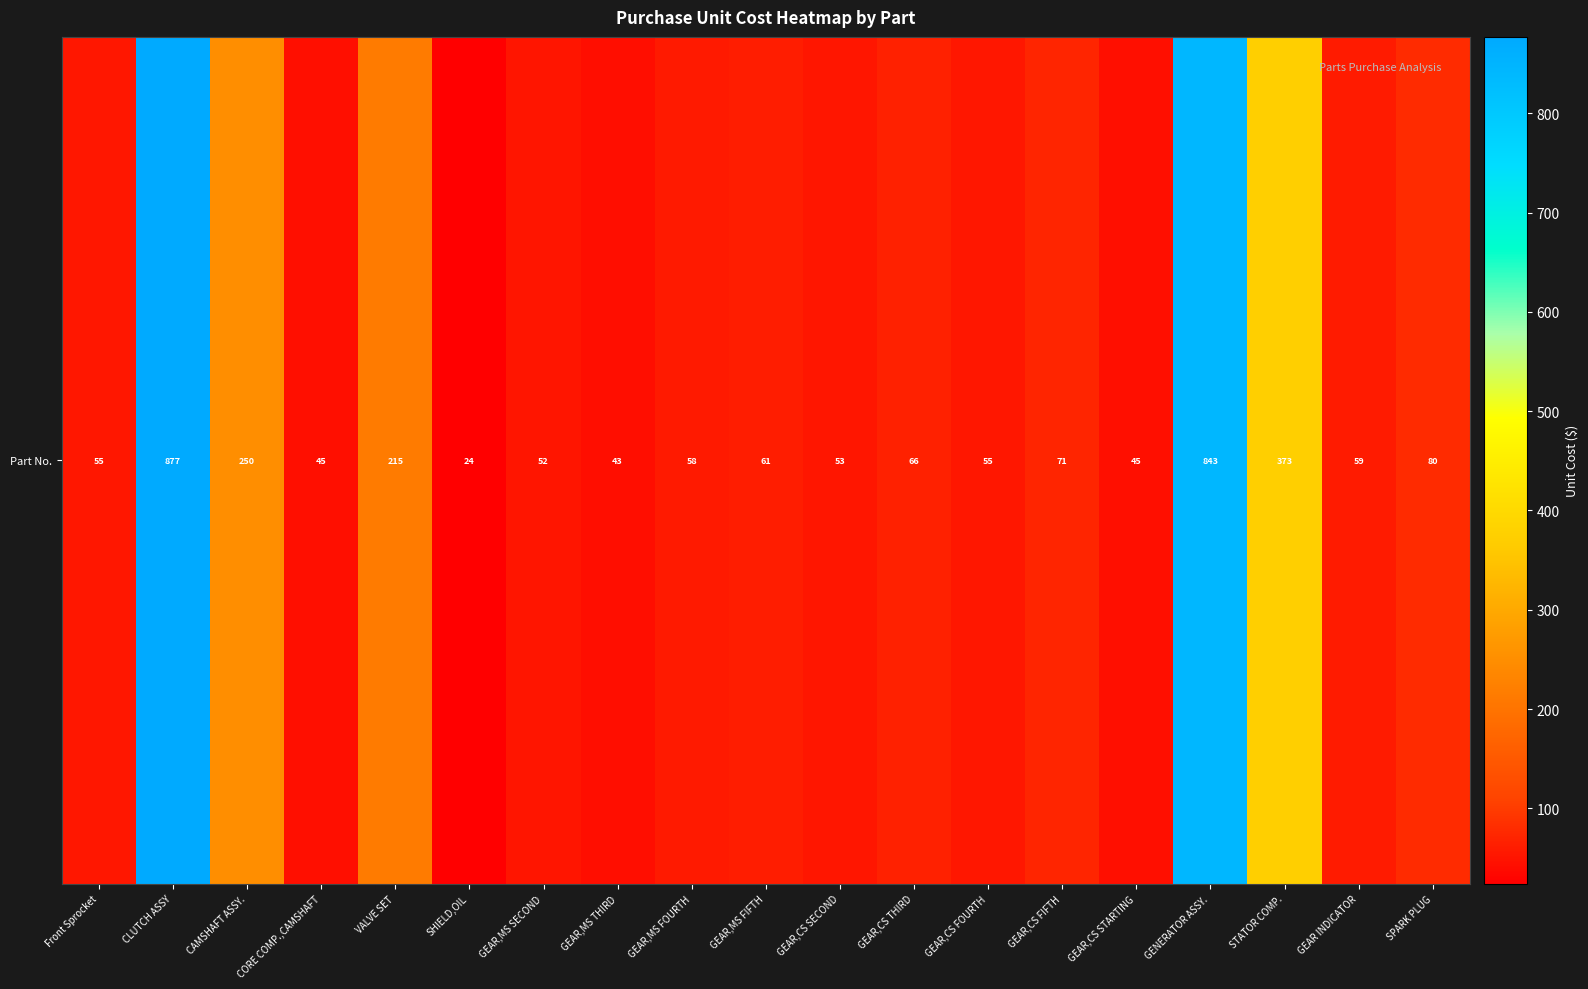

The value at CAMSHAFT ASSY. is 250. True or false?

True